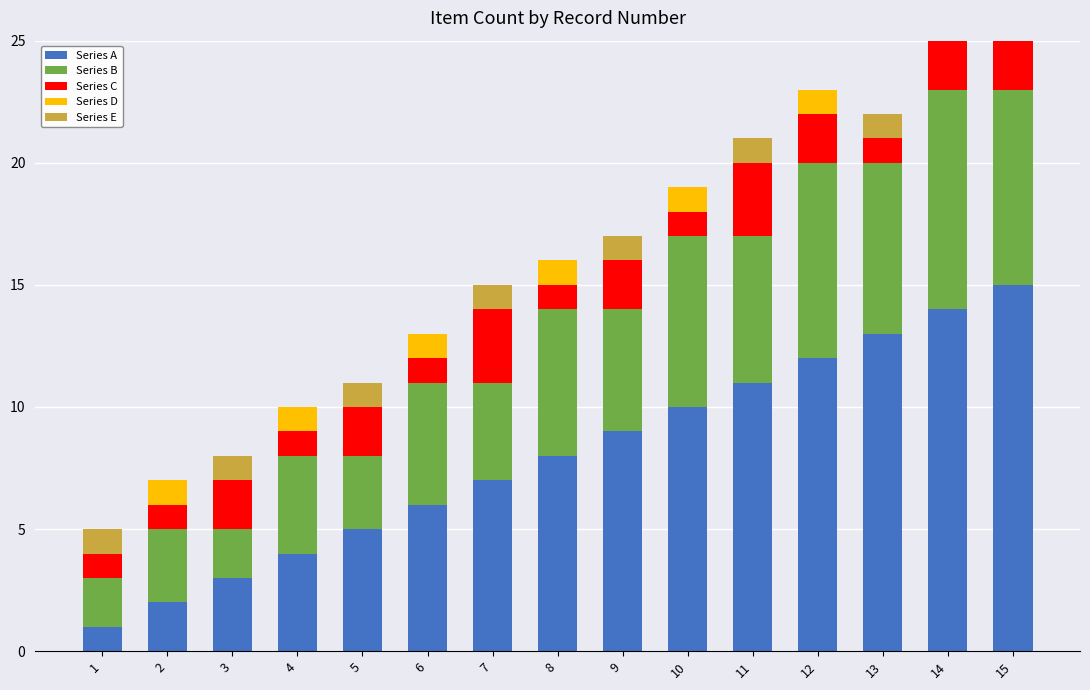

Which series has the widest spread of values?

Series A